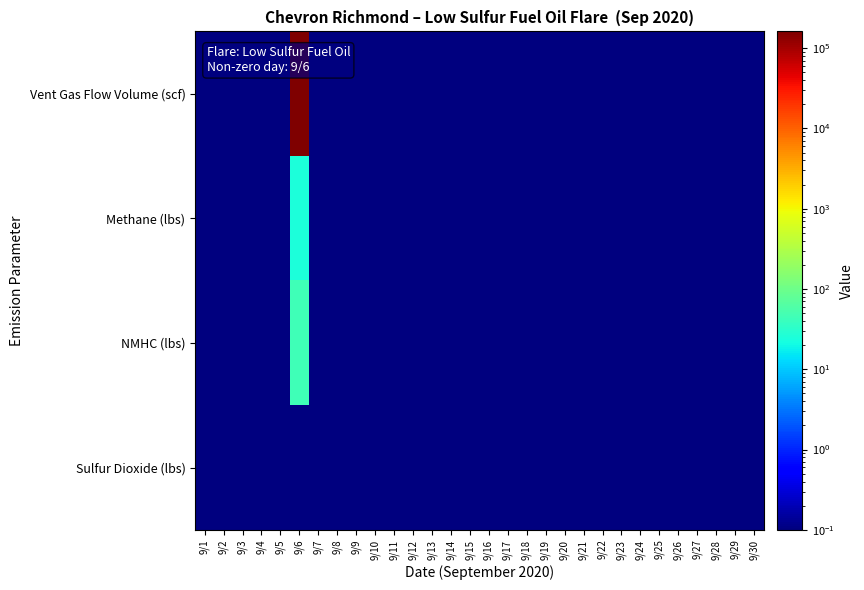

Which series changed the most between 9/21 and 9/28?

Vent Gas Flow Volume (scf)